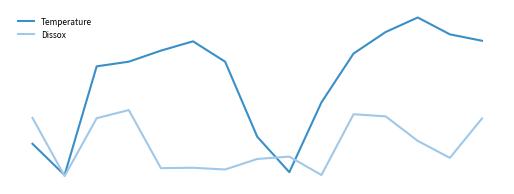

In Dissox, how many points are higher than both neighbors (excluding endpoints)?

4